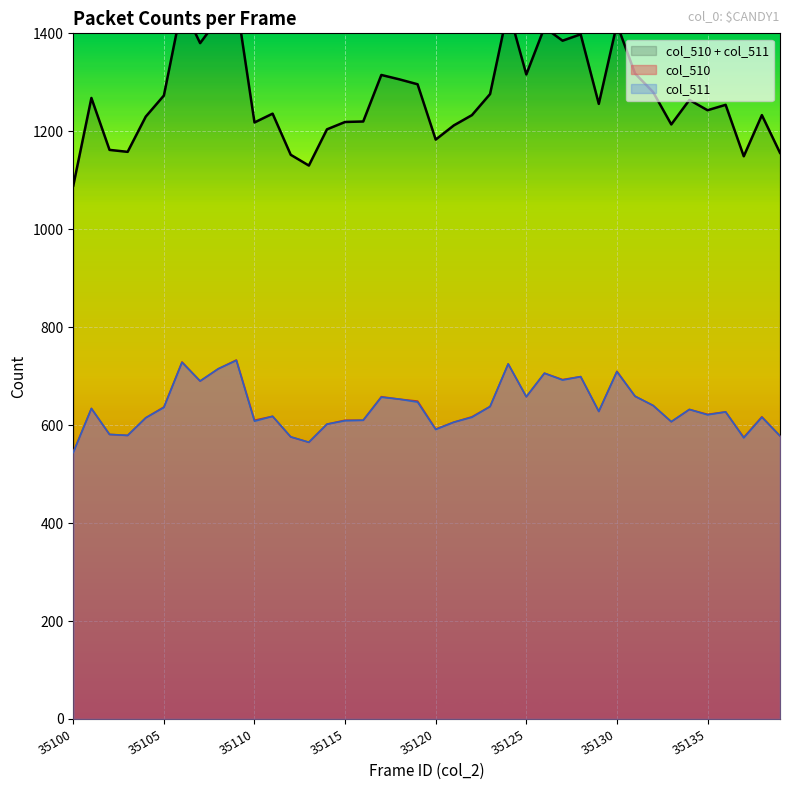

What is the minimum value shown in the chart?

544